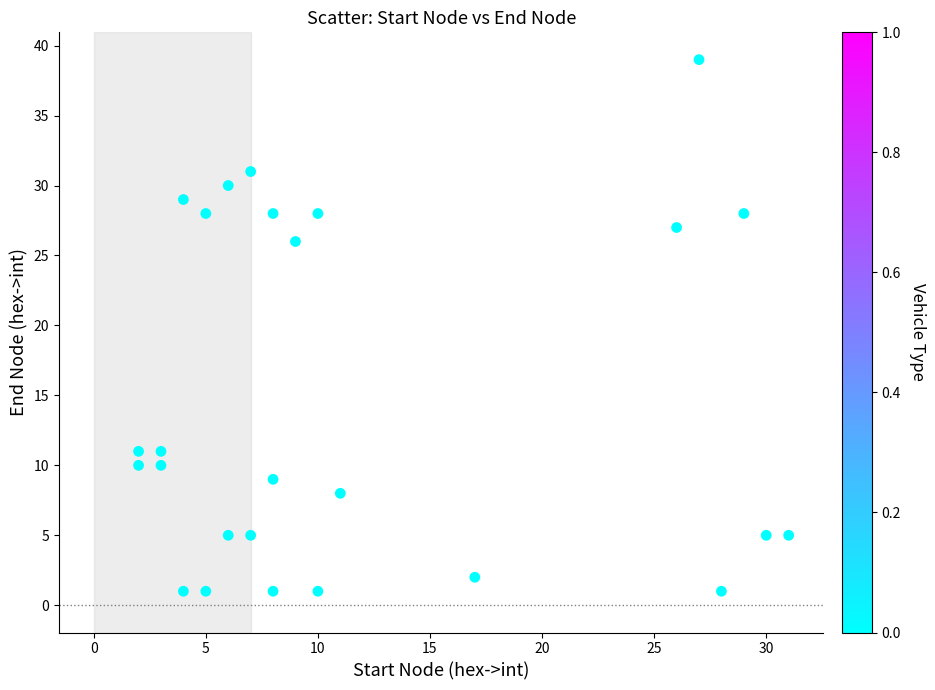

What is the range of X values (max minus min)?

29